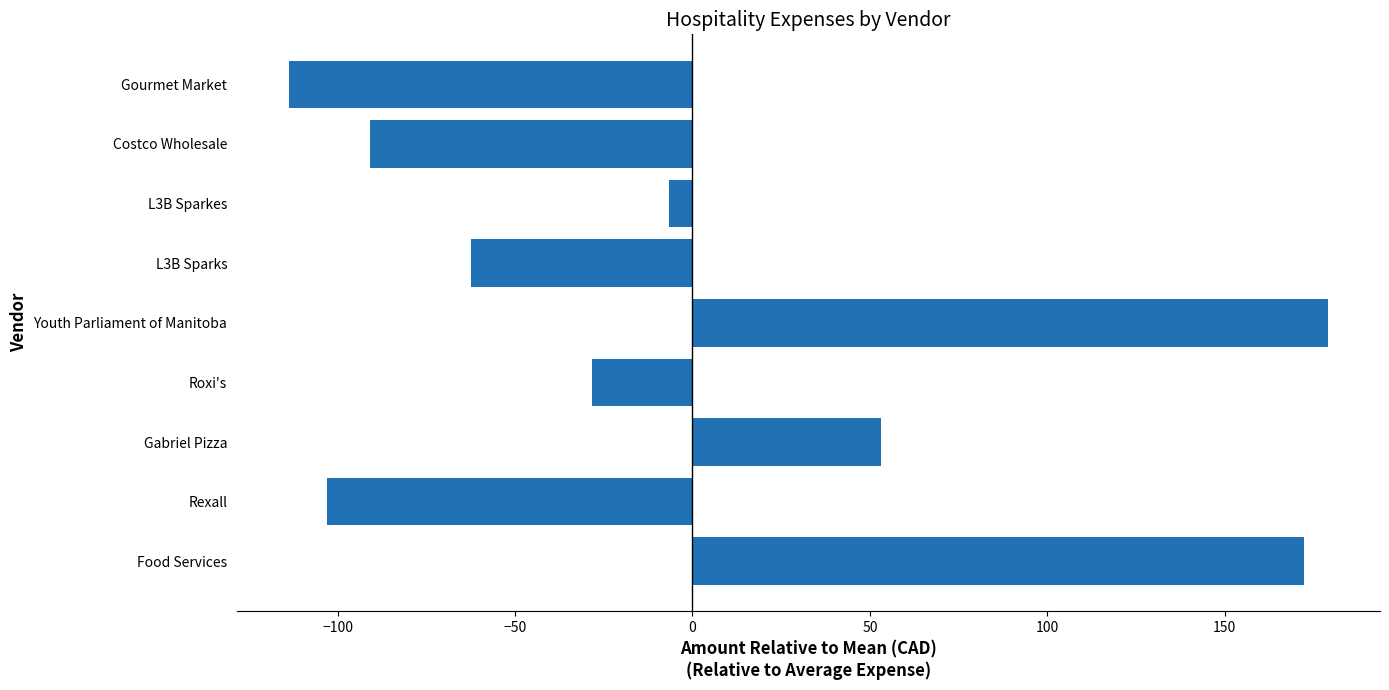

Which has a higher value, Roxi's or Gourmet Market?

Roxi's